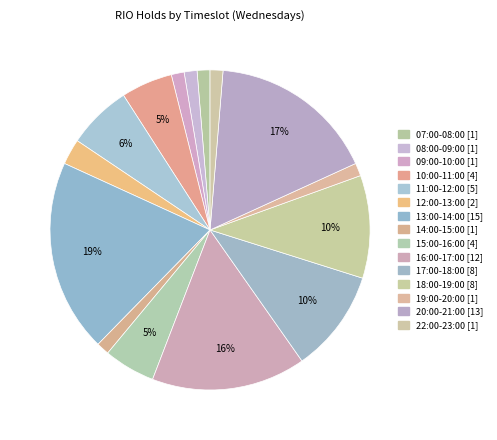

How many slices are in this pie chart?

15